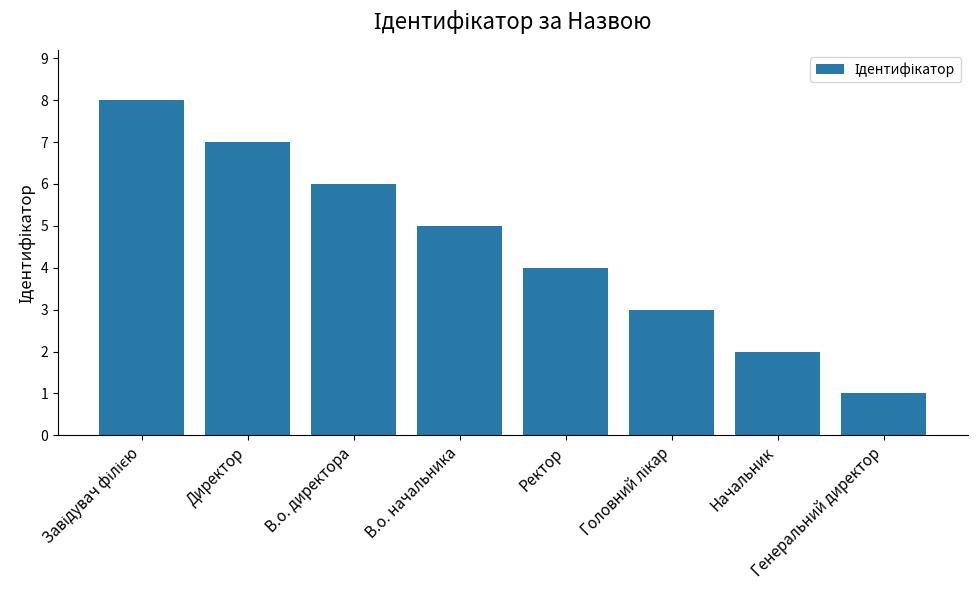

Is it true that the value at В.о. начальника is 5?

True